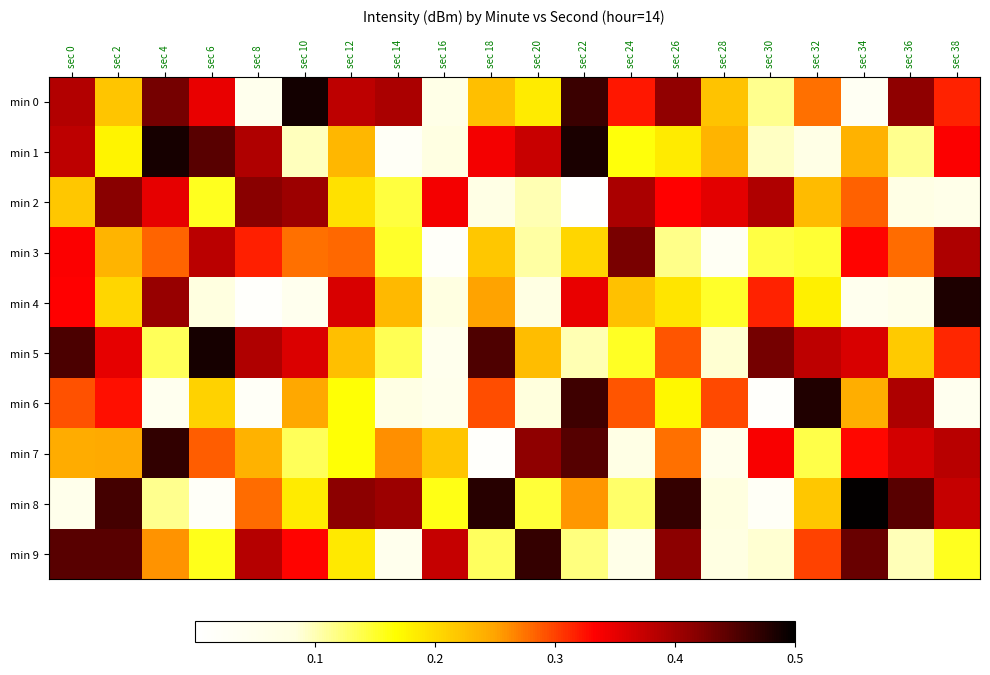

Reading right to left, extract all data points from this chart.

min 0: sec 38=0.3	sec 36=0.4	sec 34=0.0	sec 32=0.3	sec 30=0.1	sec 28=0.2	sec 26=0.4	sec 24=0.3	sec 22=0.5	sec 20=0.2	sec 18=0.2	sec 16=0.1	sec 14=0.4	sec 12=0.4	sec 10=0.5	sec 8=0.0	sec 6=0.3	sec 4=0.4	sec 2=0.2	sec 0=0.4
min 1: sec 38=0.3	sec 36=0.1	sec 34=0.2	sec 32=0.1	sec 30=0.1	sec 28=0.2	sec 26=0.2	sec 24=0.2	sec 22=0.5	sec 20=0.4	sec 18=0.3	sec 16=0.1	sec 14=0.0	sec 12=0.2	sec 10=0.1	sec 8=0.4	sec 6=0.4	sec 4=0.5	sec 2=0.2	sec 0=0.4
min 2: sec 38=0.1	sec 36=0.1	sec 34=0.3	sec 32=0.2	sec 30=0.4	sec 28=0.4	sec 26=0.3	sec 24=0.4	sec 22=0.0	sec 20=0.1	sec 18=0.1	sec 16=0.3	sec 14=0.1	sec 12=0.2	sec 10=0.4	sec 8=0.4	sec 6=0.2	sec 4=0.4	sec 2=0.4	sec 0=0.2
min 3: sec 38=0.4	sec 36=0.3	sec 34=0.3	sec 32=0.1	sec 30=0.1	sec 28=0.0	sec 26=0.1	sec 24=0.4	sec 22=0.2	sec 20=0.1	sec 18=0.2	sec 16=0.0	sec 14=0.2	sec 12=0.3	sec 10=0.3	sec 8=0.3	sec 6=0.4	sec 4=0.3	sec 2=0.2	sec 0=0.3
min 4: sec 38=0.5	sec 36=0.1	sec 34=0.0	sec 32=0.2	sec 30=0.3	sec 28=0.2	sec 26=0.2	sec 24=0.2	sec 22=0.3	sec 20=0.1	sec 18=0.3	sec 16=0.1	sec 14=0.2	sec 12=0.4	sec 10=0.0	sec 8=0.0	sec 6=0.1	sec 4=0.4	sec 2=0.2	sec 0=0.3
min 5: sec 38=0.3	sec 36=0.2	sec 34=0.4	sec 32=0.4	sec 30=0.4	sec 28=0.1	sec 26=0.3	sec 24=0.2	sec 22=0.1	sec 20=0.2	sec 18=0.5	sec 16=0.0	sec 14=0.1	sec 12=0.2	sec 10=0.4	sec 8=0.4	sec 6=0.5	sec 4=0.1	sec 2=0.3	sec 0=0.5
min 6: sec 38=0.0	sec 36=0.4	sec 34=0.2	sec 32=0.5	sec 30=0.0	sec 28=0.3	sec 26=0.2	sec 24=0.3	sec 22=0.5	sec 20=0.1	sec 18=0.3	sec 16=0.1	sec 14=0.1	sec 12=0.2	sec 10=0.2	sec 8=0.0	sec 6=0.2	sec 4=0.0	sec 2=0.3	sec 0=0.3
min 7: sec 38=0.4	sec 36=0.4	sec 34=0.3	sec 32=0.1	sec 30=0.3	sec 28=0.1	sec 26=0.3	sec 24=0.1	sec 22=0.4	sec 20=0.4	sec 18=0.0	sec 16=0.2	sec 14=0.3	sec 12=0.2	sec 10=0.1	sec 8=0.2	sec 6=0.3	sec 4=0.5	sec 2=0.2	sec 0=0.2
min 8: sec 38=0.4	sec 36=0.4	sec 34=0.5	sec 32=0.2	sec 30=0.0	sec 28=0.1	sec 26=0.5	sec 24=0.1	sec 22=0.3	sec 20=0.1	sec 18=0.5	sec 16=0.2	sec 14=0.4	sec 12=0.4	sec 10=0.2	sec 8=0.3	sec 6=0.0	sec 4=0.1	sec 2=0.5	sec 0=0.1
min 9: sec 38=0.2	sec 36=0.1	sec 34=0.4	sec 32=0.3	sec 30=0.1	sec 28=0.1	sec 26=0.4	sec 24=0.1	sec 22=0.1	sec 20=0.5	sec 18=0.1	sec 16=0.4	sec 14=0.0	sec 12=0.2	sec 10=0.3	sec 8=0.4	sec 6=0.2	sec 4=0.3	sec 2=0.4	sec 0=0.4